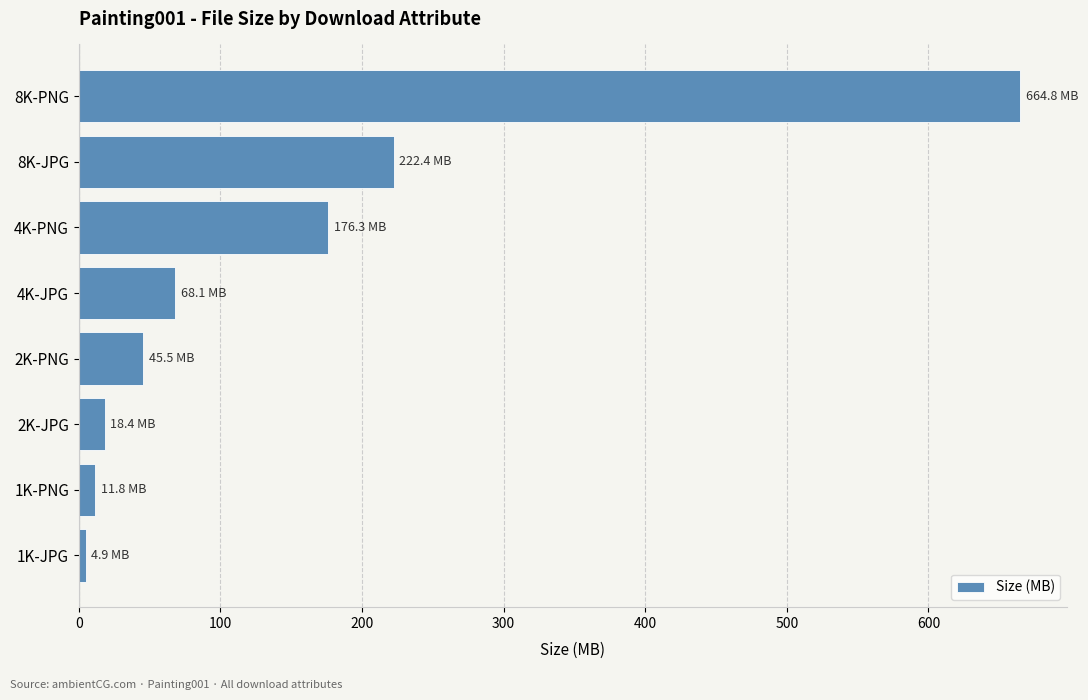

At which label is the value closest to 334?

8K-JPG